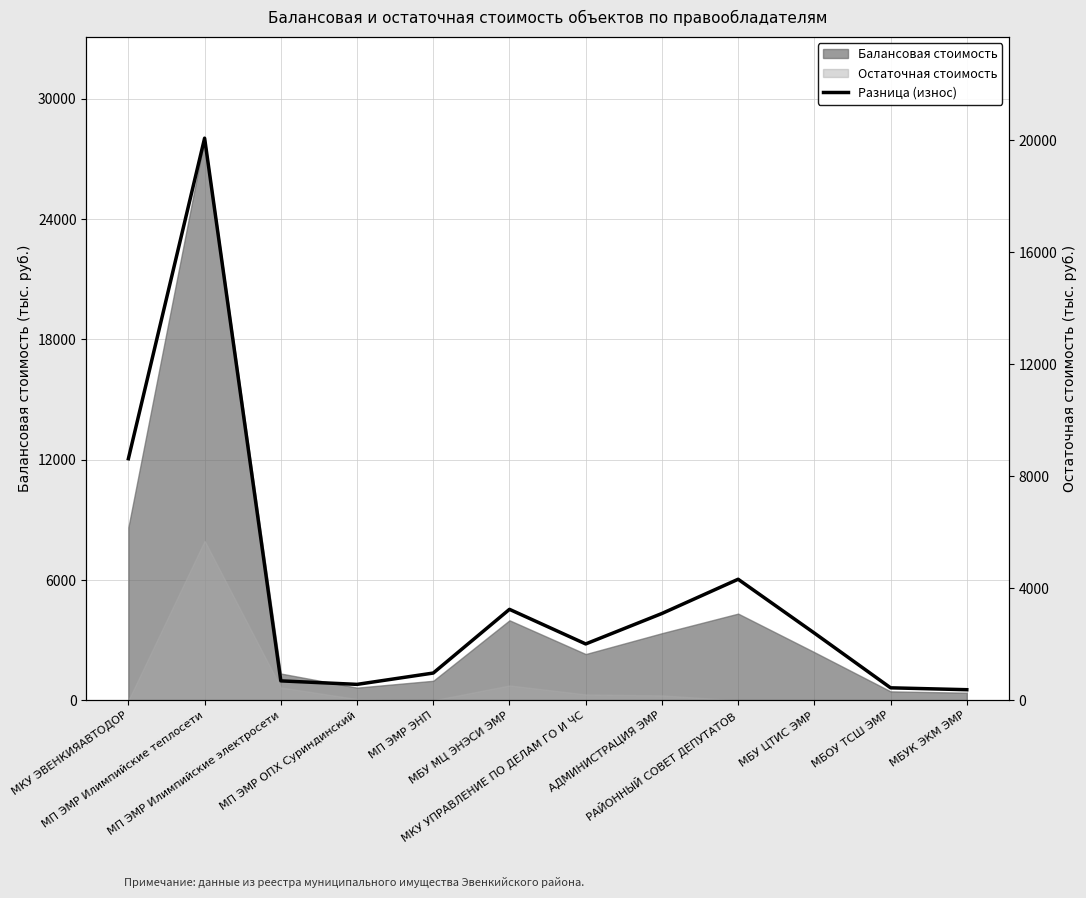

What is the approximate value at АДМИНИСТРАЦИЯ ЭМР?

3100.8